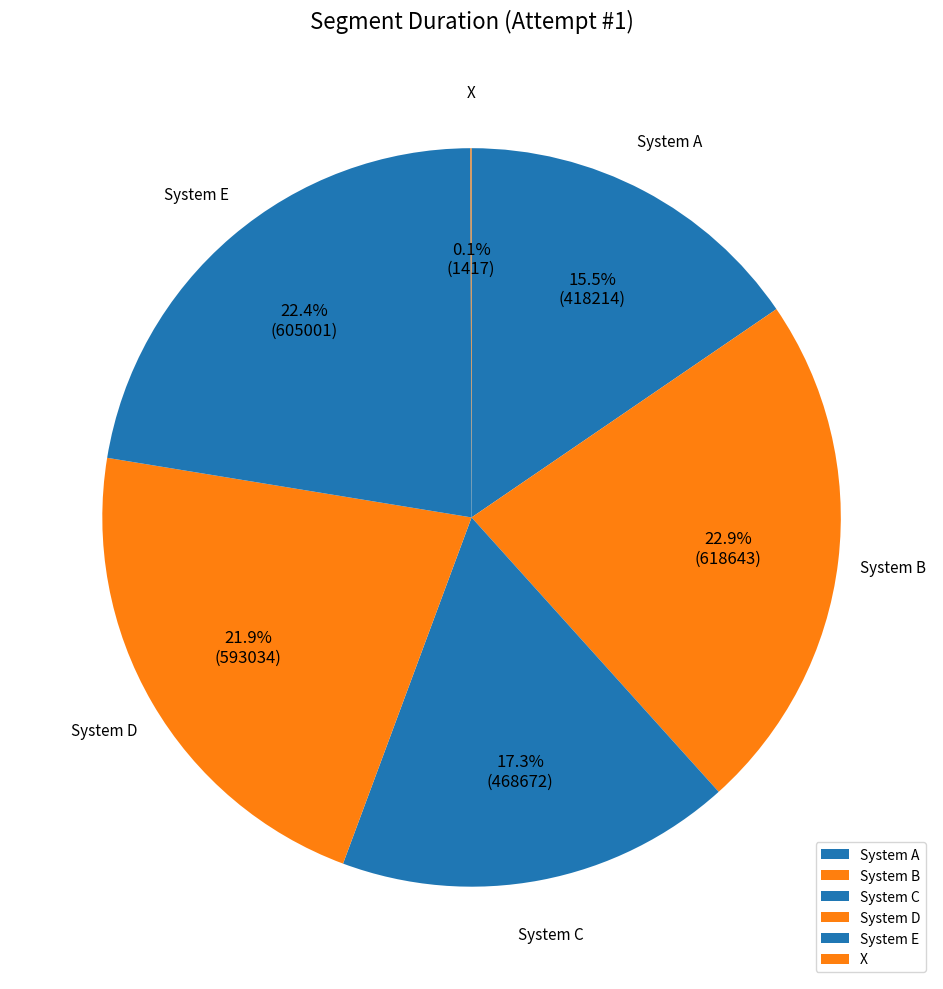

Which category has the biggest portion of the pie?

System B